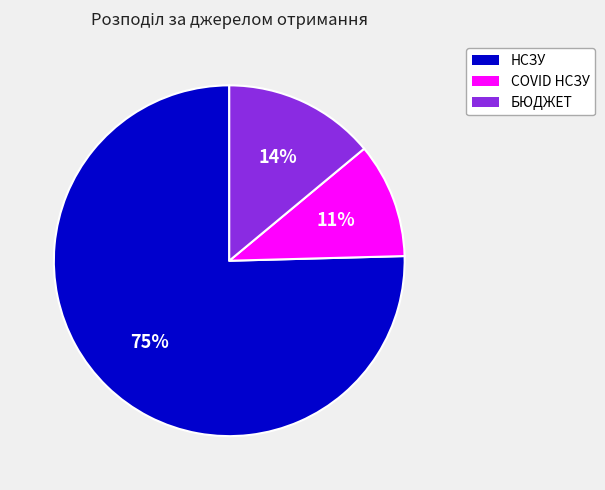

To the nearest percent, what is the average slice percentage?

33%